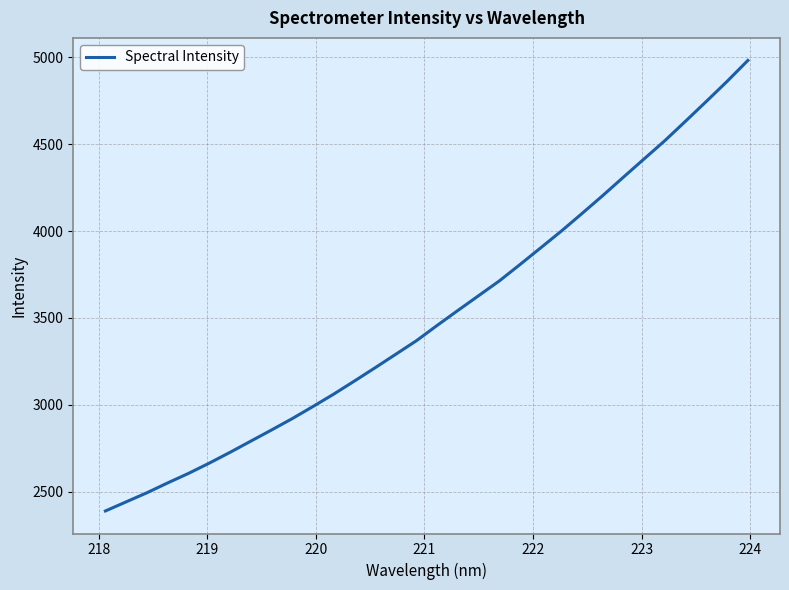

How many distinct data groups are displayed?

1